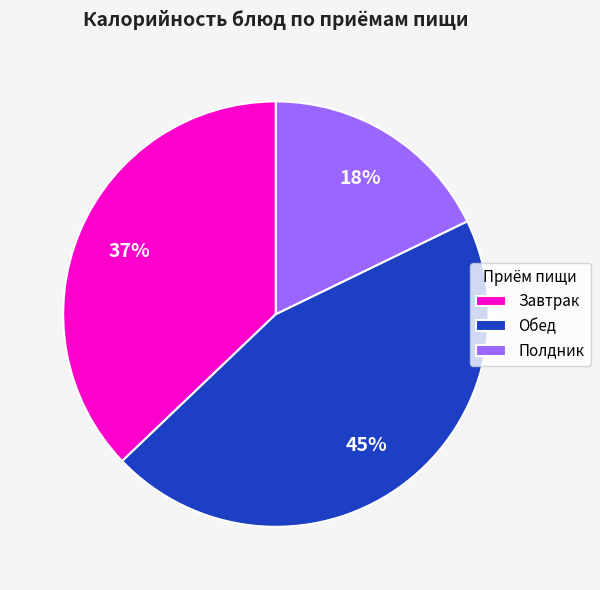

To the nearest percent, what is the combined percentage of Полдник and Завтрак?

55%